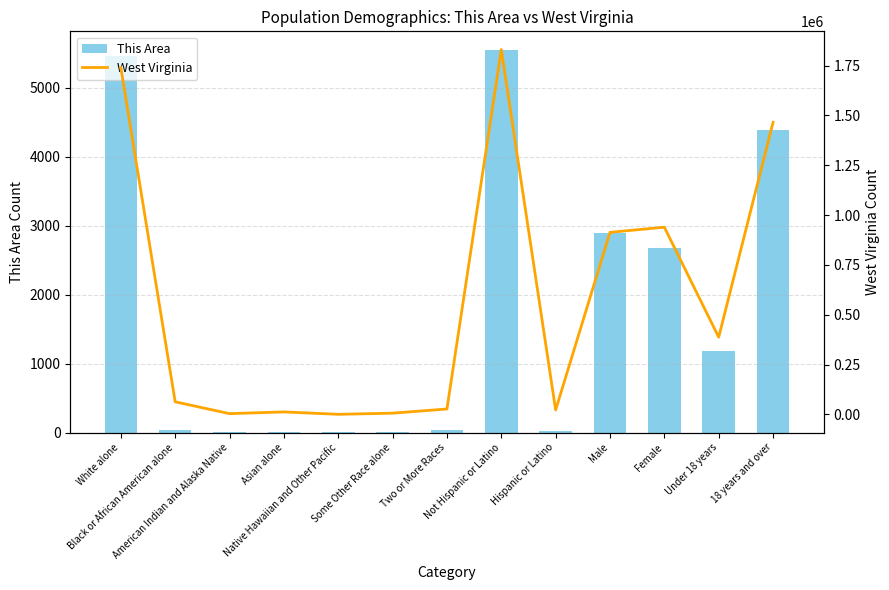

What is the value of the West Virginia bar at the 8th from the left?

1830726